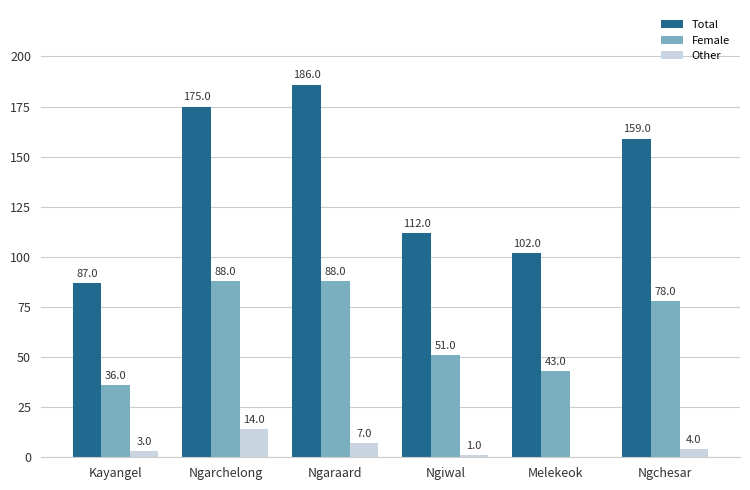

Where is Total nearest to the value 136?

Ngchesar